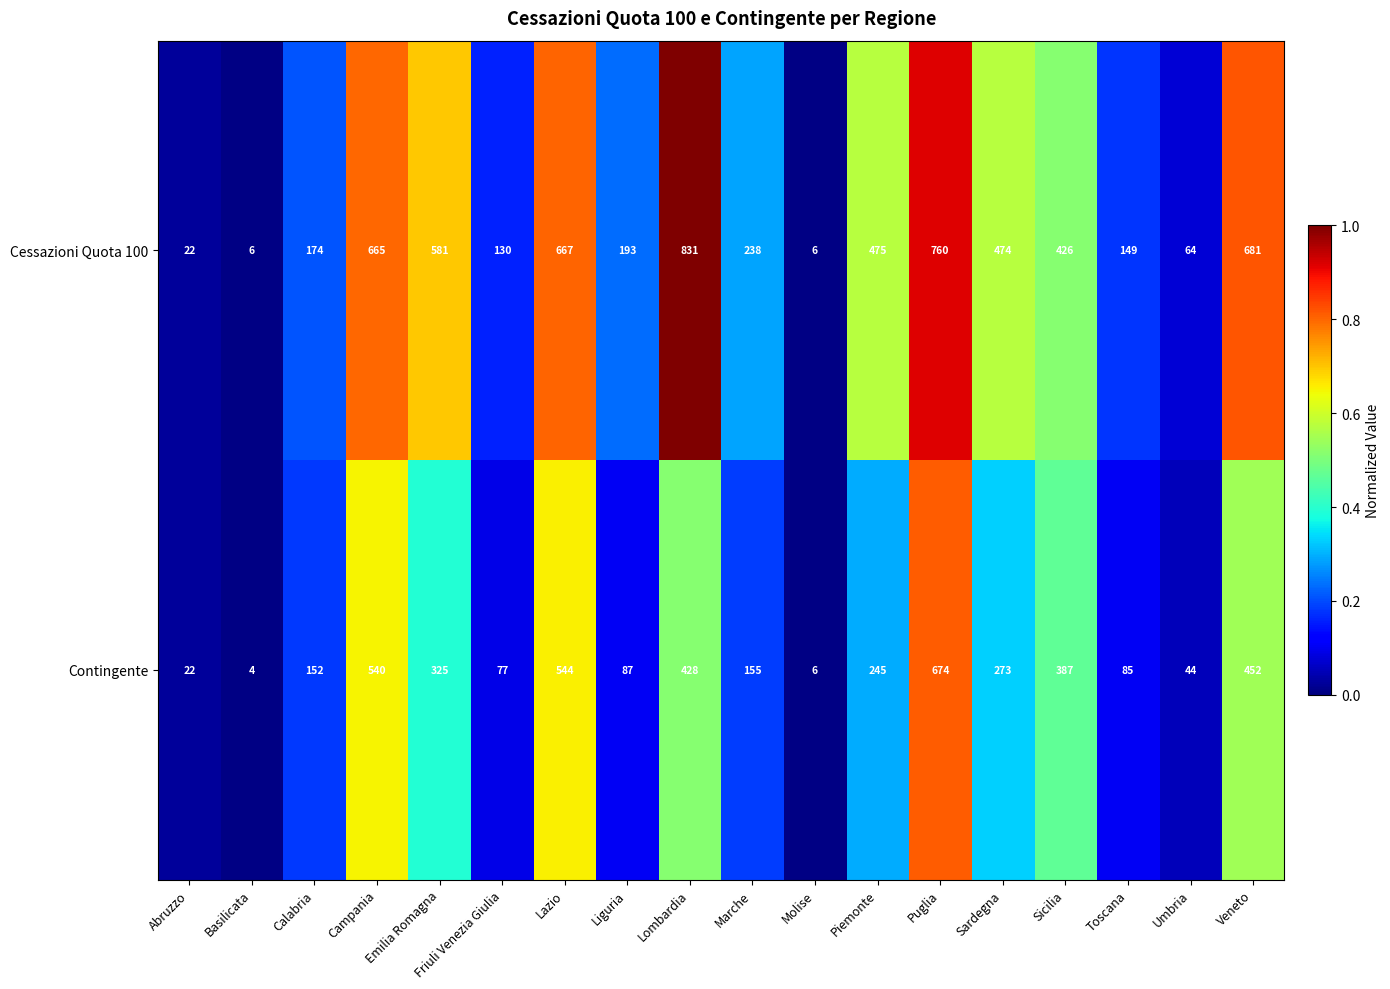

What is the difference between the second highest and minimum values in the Contingente series?

540